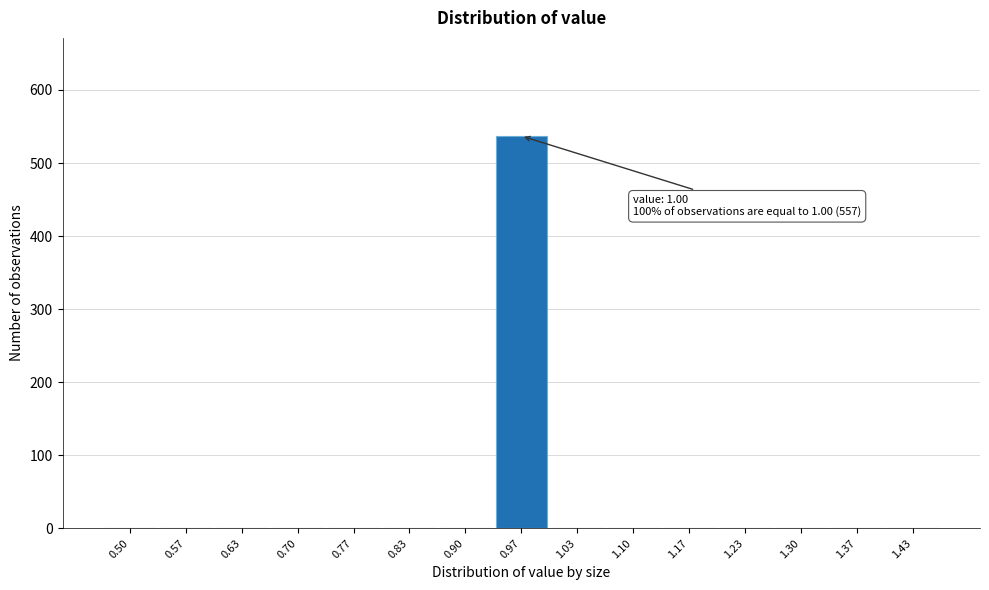

Reading left to right, list all the values displayed in this chart.

0.50=0	0.57=0	0.63=0	0.70=0	0.77=0	0.83=0	0.90=0	0.97=537	1.03=0	1.10=0	1.17=0	1.23=0	1.30=0	1.37=0	1.43=0